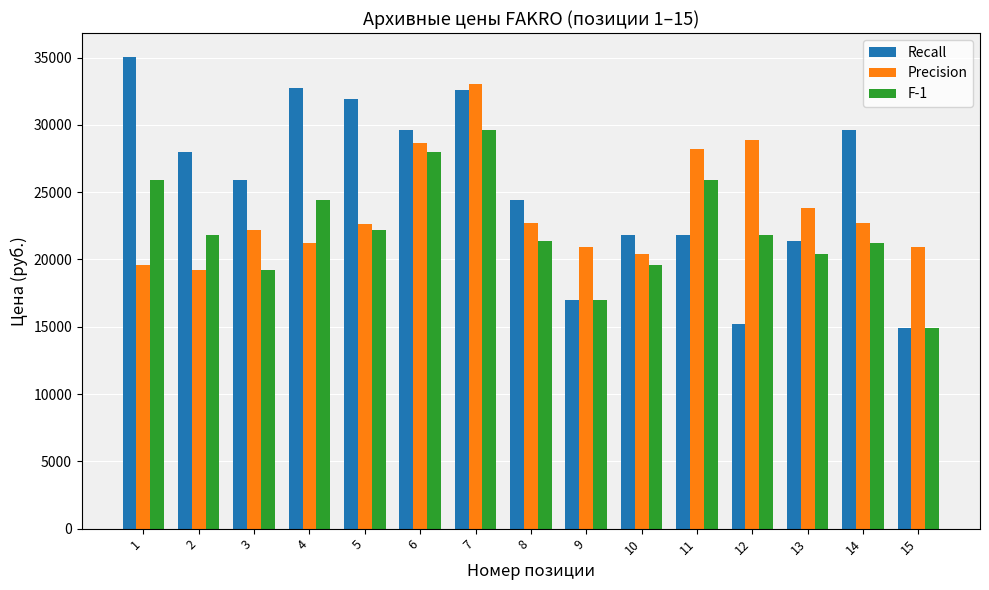

Where does the F-1 series first go above 21785?

1